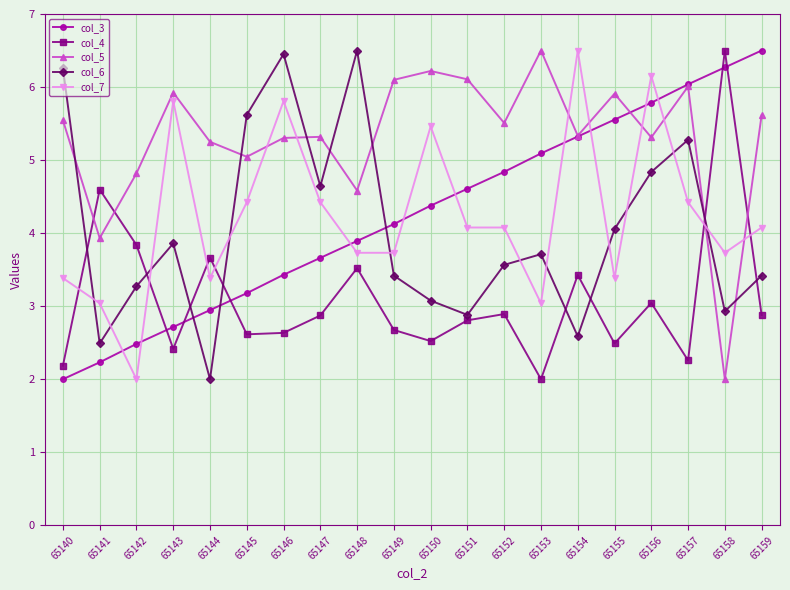

At which label is col_5 closest to 4?

65141